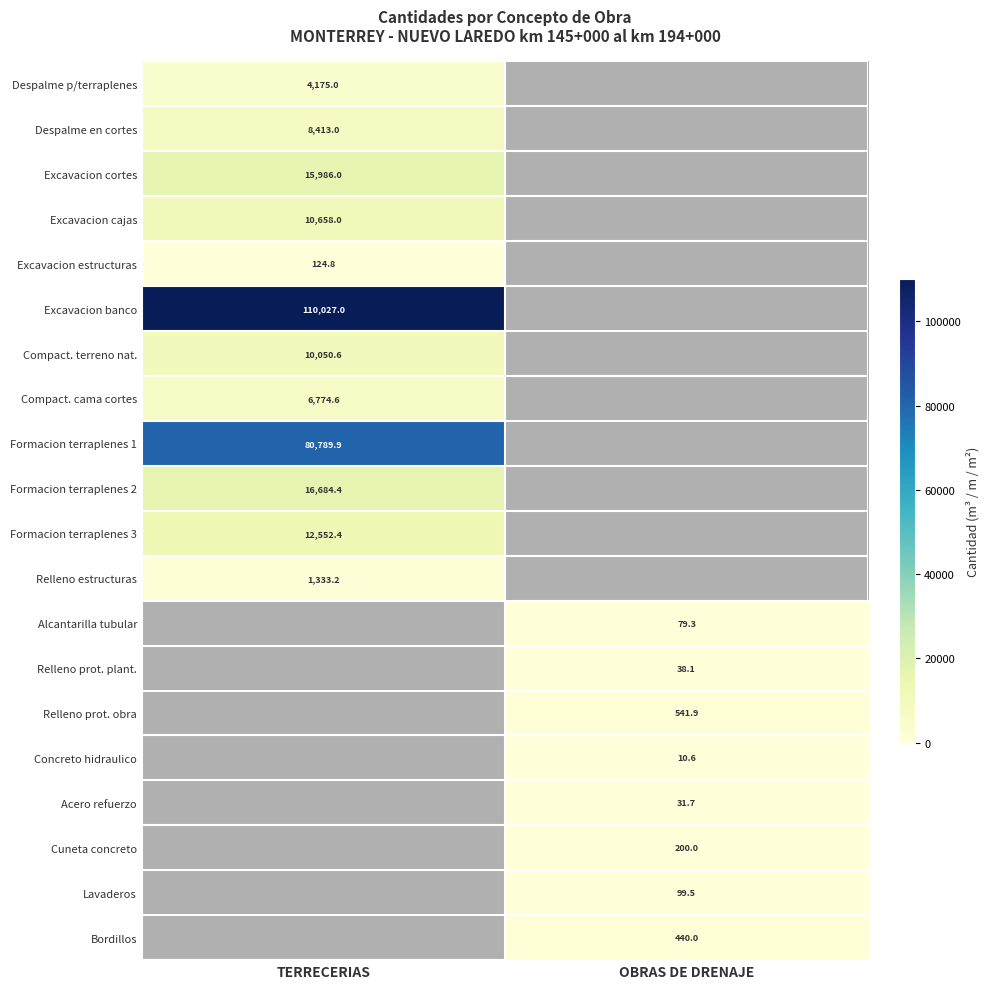

What is the smallest value displayed?

10.6